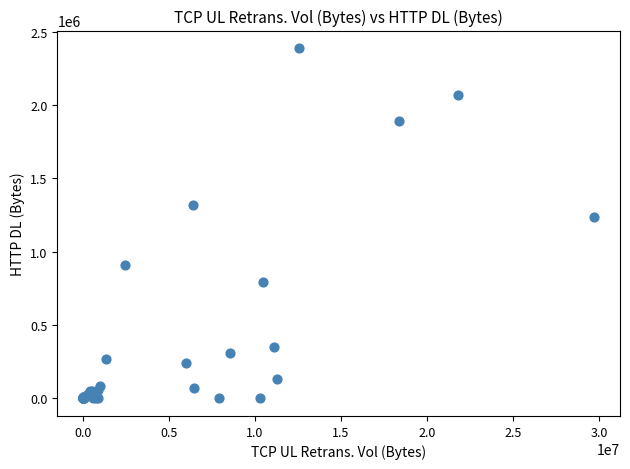

What Y value in the scatter plot is closest to 1193839?

1237001